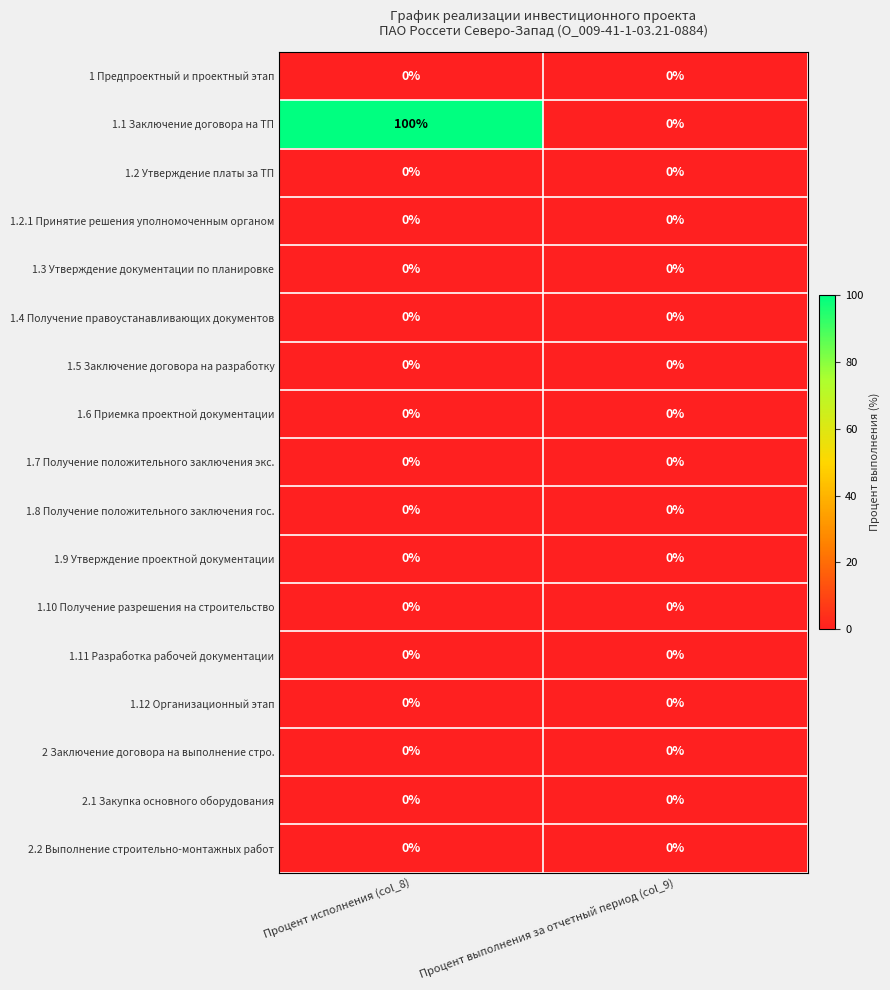

Which series has the largest total across all categories?

1.1 Заключение договора на ТП